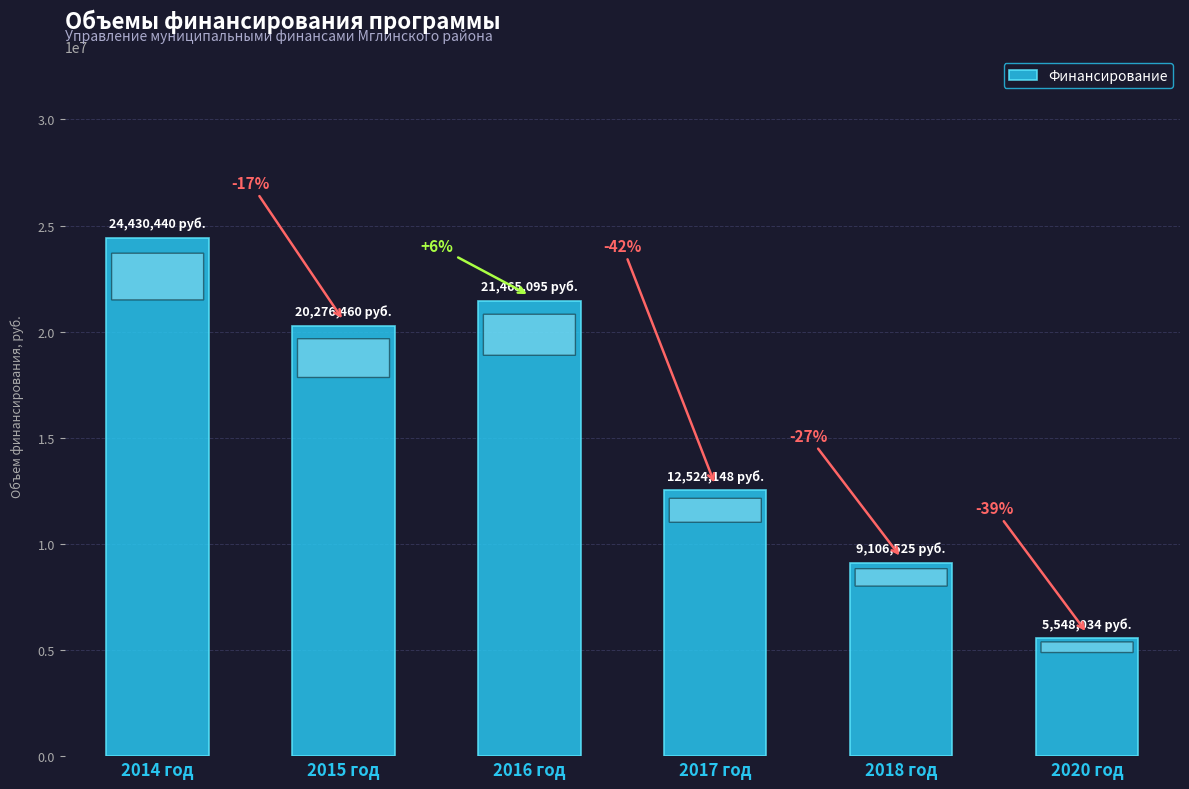

Which label corresponds to the smallest value in the chart?

2020 год